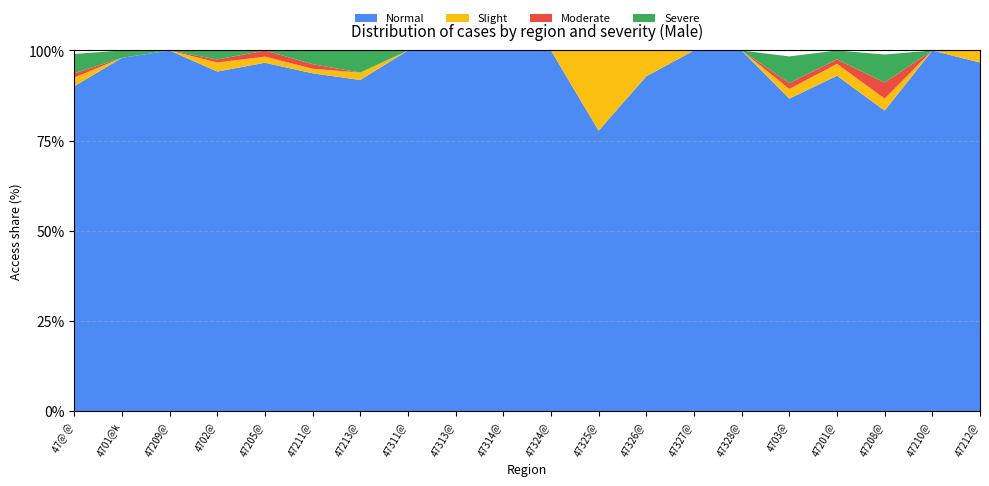

Reading left to right, transcribe all the data shown in this chart.

Total (Male): 838	49	30	240	59	79	49	2	1	3	17	9	14	3	4	487	243	90	25	30
Normal: 755	48	30	226	57	74	45	2	1	3	17	7	13	3	4	422	226	75	25	29
Slight: 20	0	0	6	1	1	1	0	0	0	0	2	1	0	0	13	8	3	0	1
Moderate: 10	0	0	2	1	1	0	0	0	0	0	0	0	0	0	8	3	4	0	0
Severe: 45	1	0	6	0	3	3	0	0	0	0	0	0	0	0	36	6	7	0	0